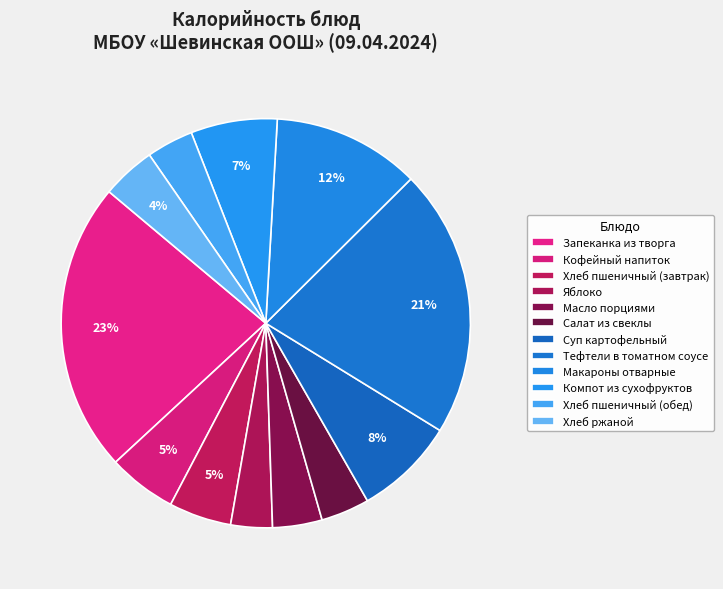

Approximately how many times larger is the value at Компот из сухофруктов compared to Тефтели в томатном соусе?

0.3